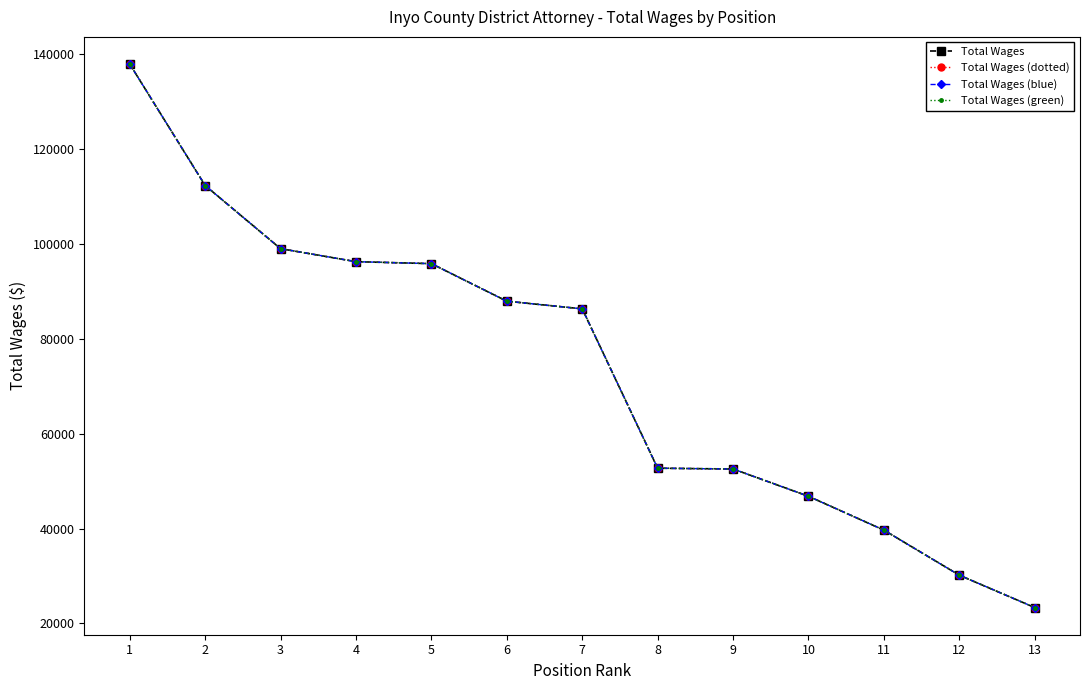

True or false: Total Wages and Total Wages (blue) cross at least once.

False